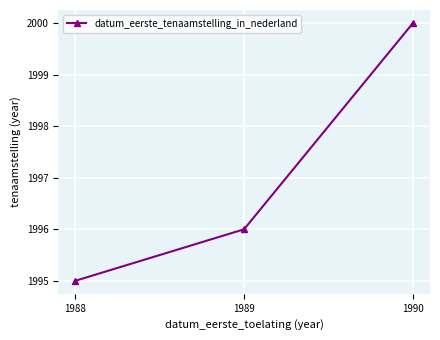

What is the change in value from 1988 to 1989?

+1